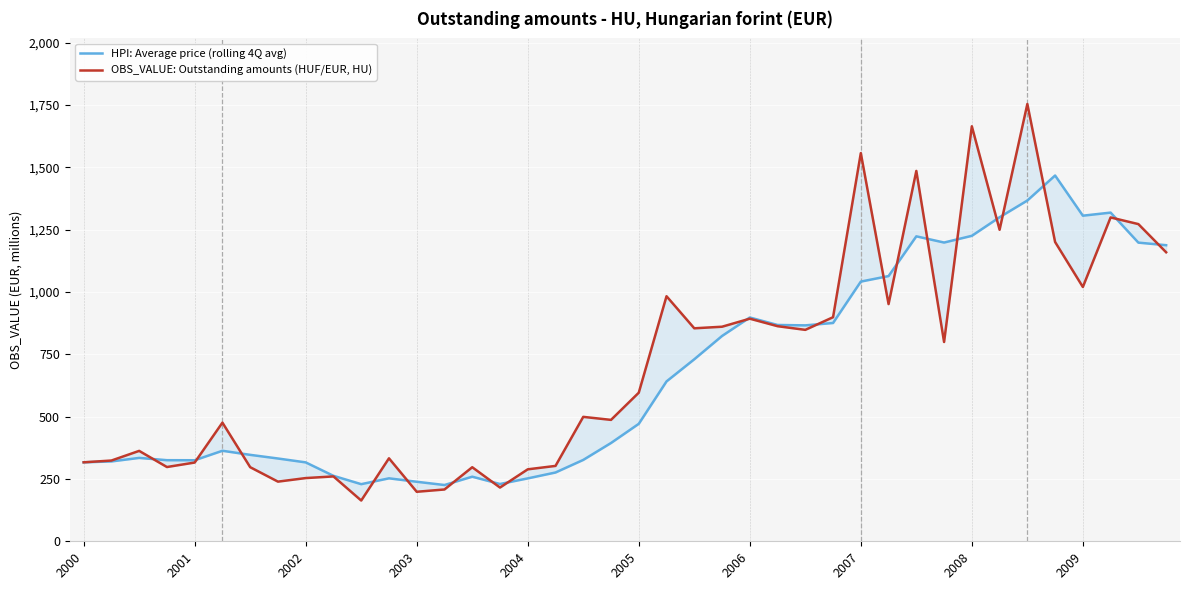

What is the smallest value displayed?

163.5